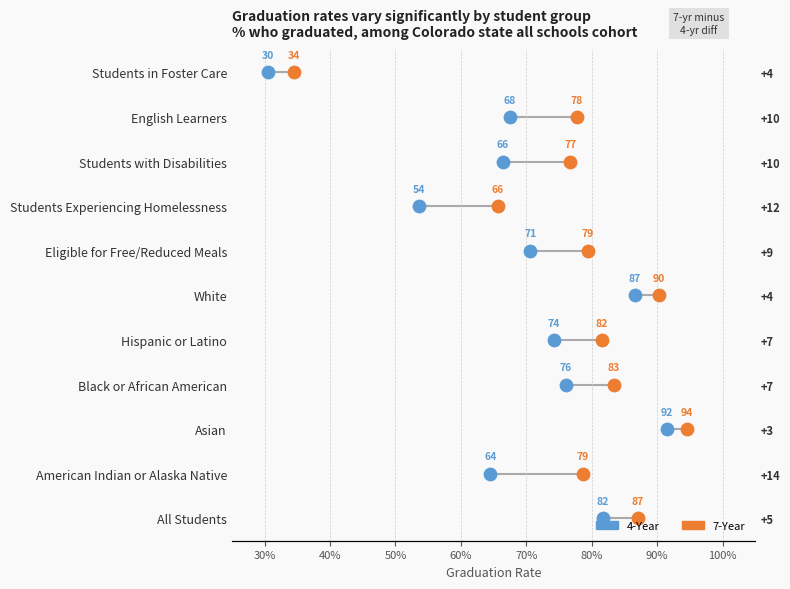

Is the value of 7-Year at 40% greater than the value of 4-Year at 70%?

No